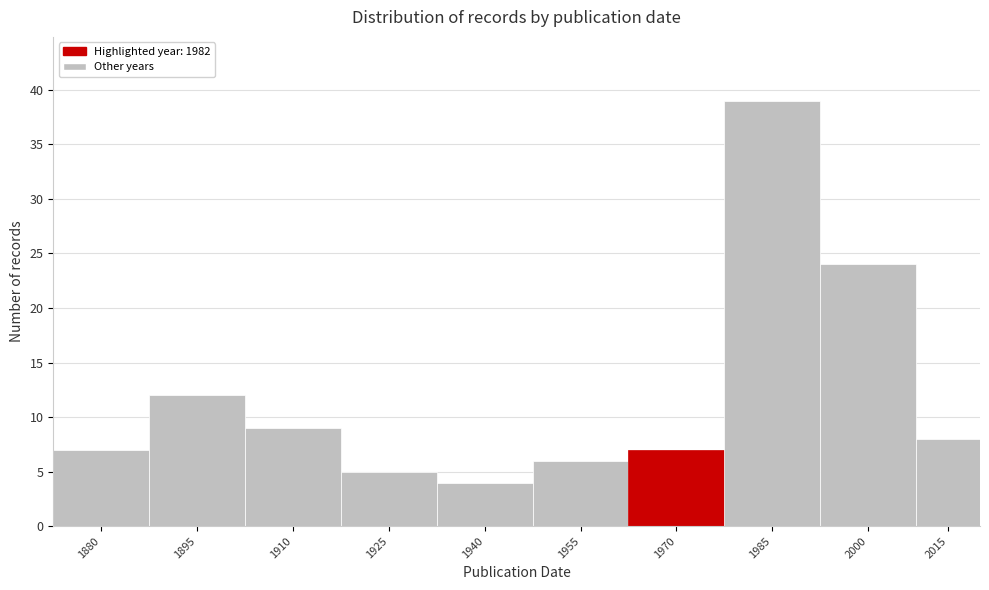

Reading left to right, transcribe all the data shown in this chart.

7	12	9	5	4	6	7	39	24	8